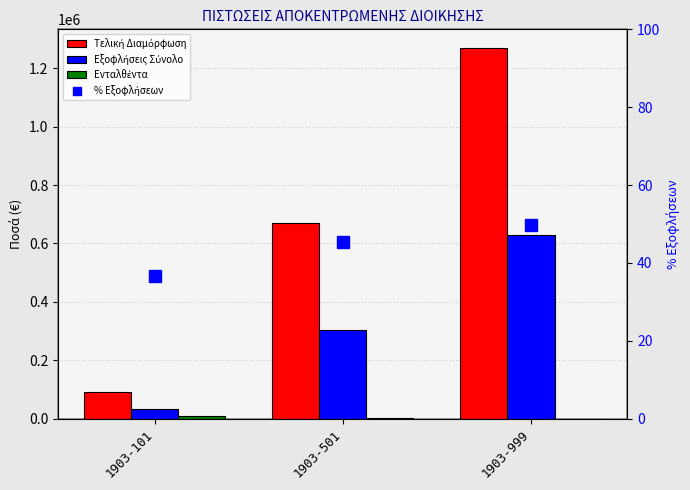

What are all the series names shown in the legend?

Τελική Διαμόρφωση, Εξοφλήσεις Σύνολο, Ενταλθέντα, % Εξοφλήσεων